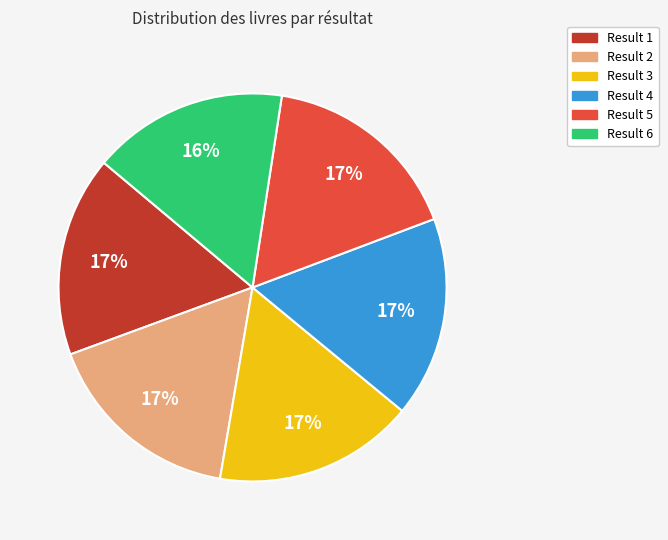

Is there a majority slice in this chart?

No